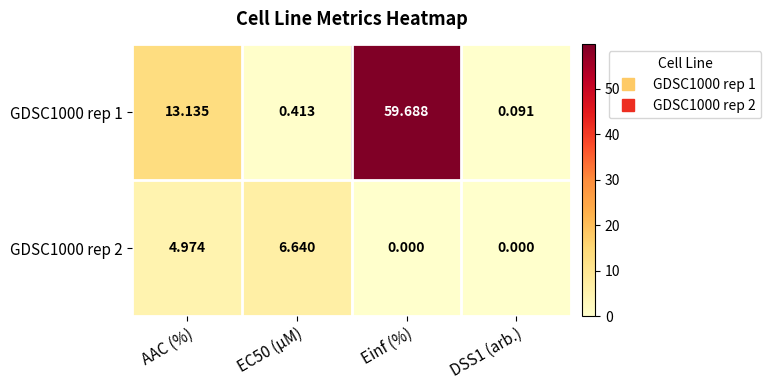

List the series in order of their overall mean, lowest first.

GDSC1000 rep 2, GDSC1000 rep 1